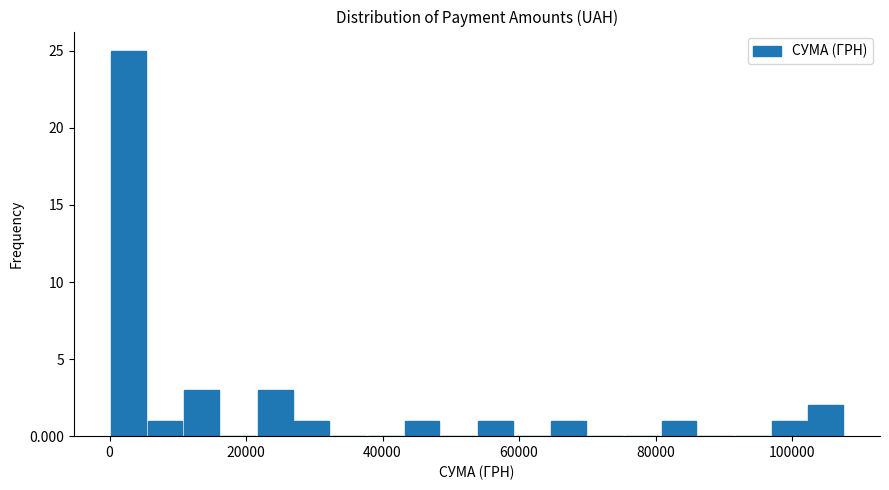

Read against the x-axis, roughly where is the centre of the tallest bar?

2000